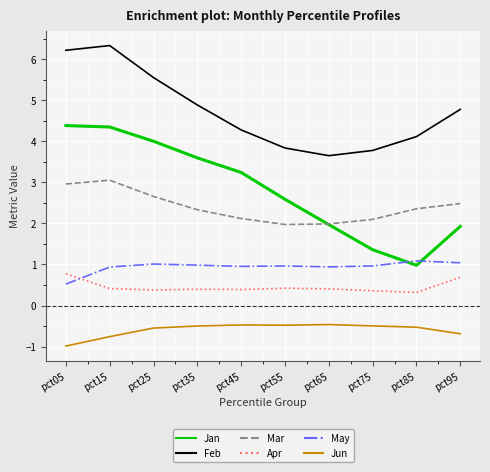

Which series has the widest spread of values?

Jan